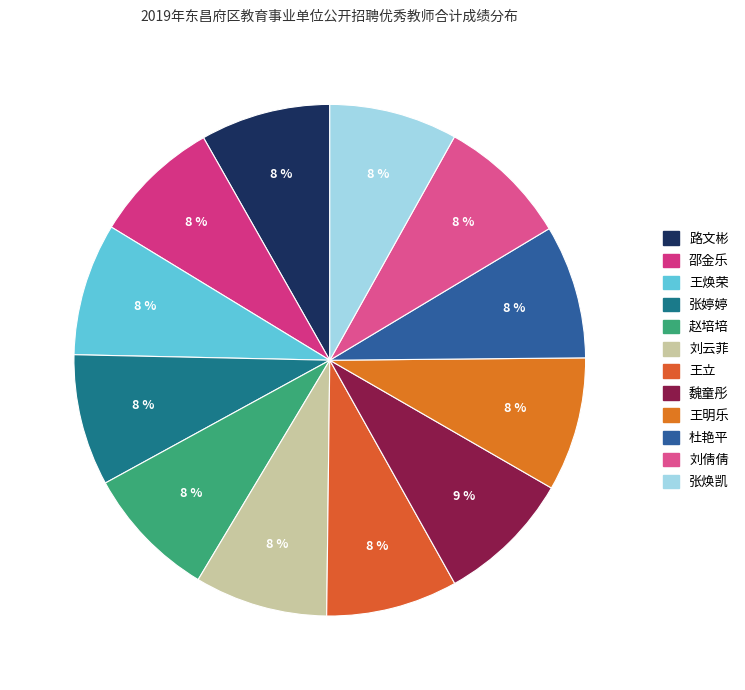

Between 张婷婷 and 张焕凯, which is larger?

张婷婷